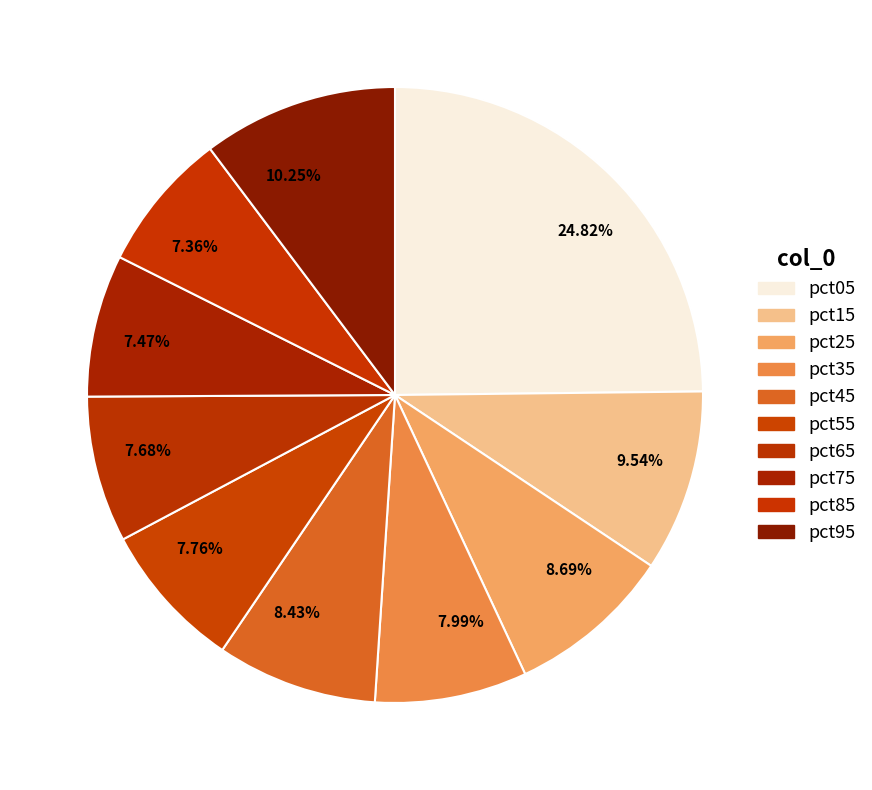

Does any single category account for the majority?

No